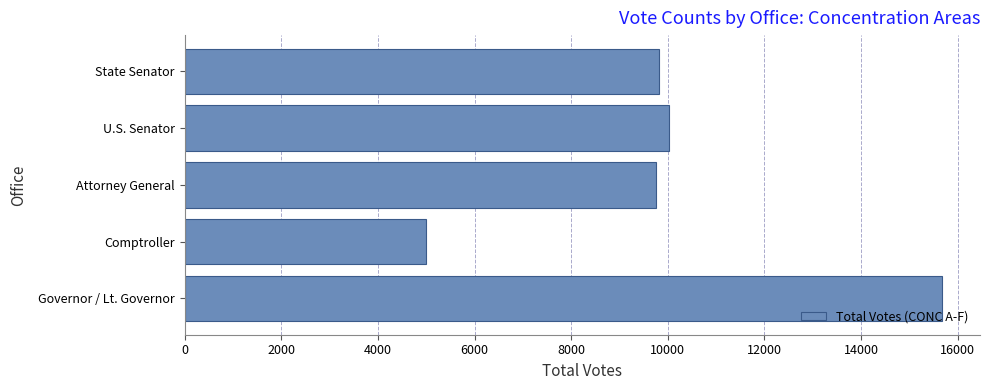

What is the smallest value displayed?

4990